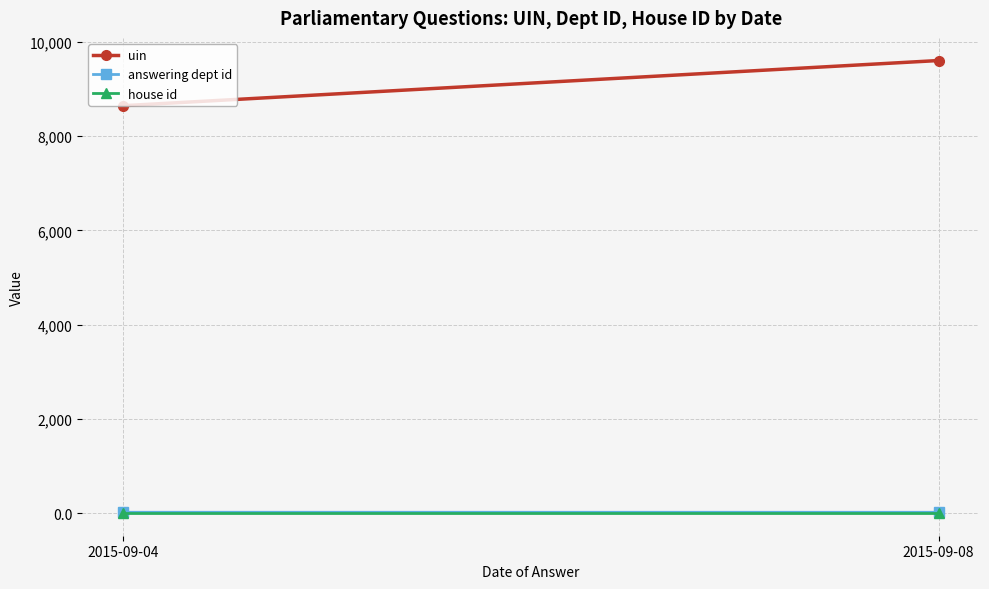

Reading left to right, transcribe all the data shown in this chart.

uin: 8643.5	9602.5
answering dept id: 18.5	18.0
house id: 1.0	1.0